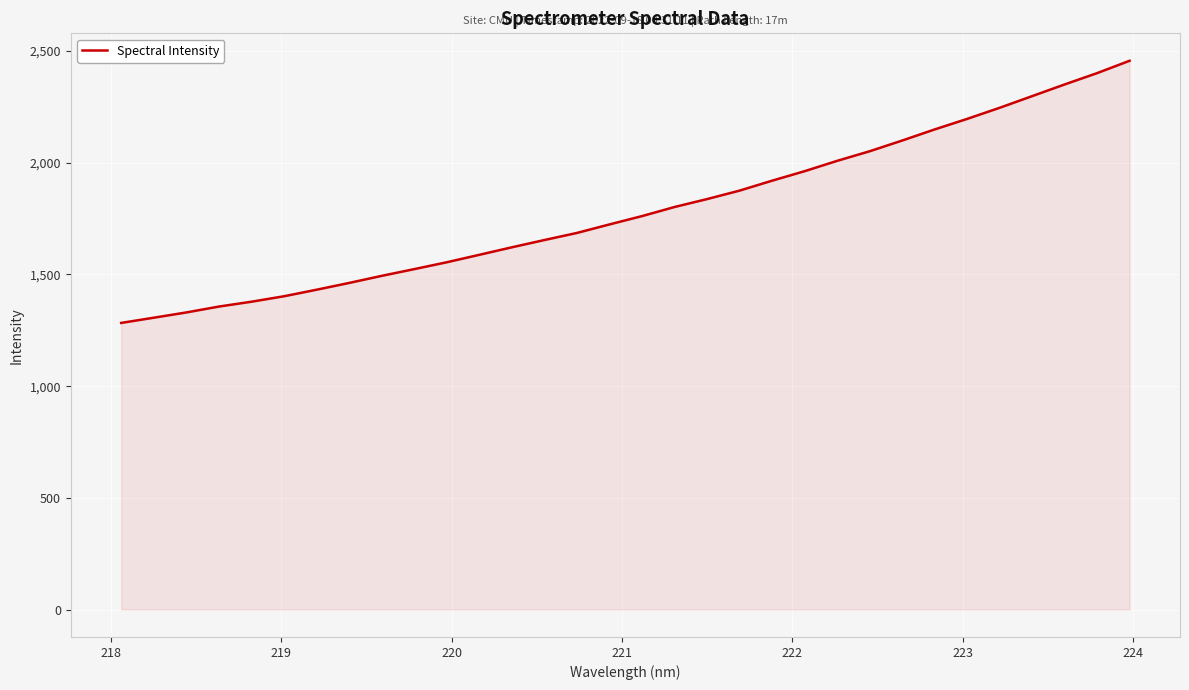

How many lines are shown in the chart?

1